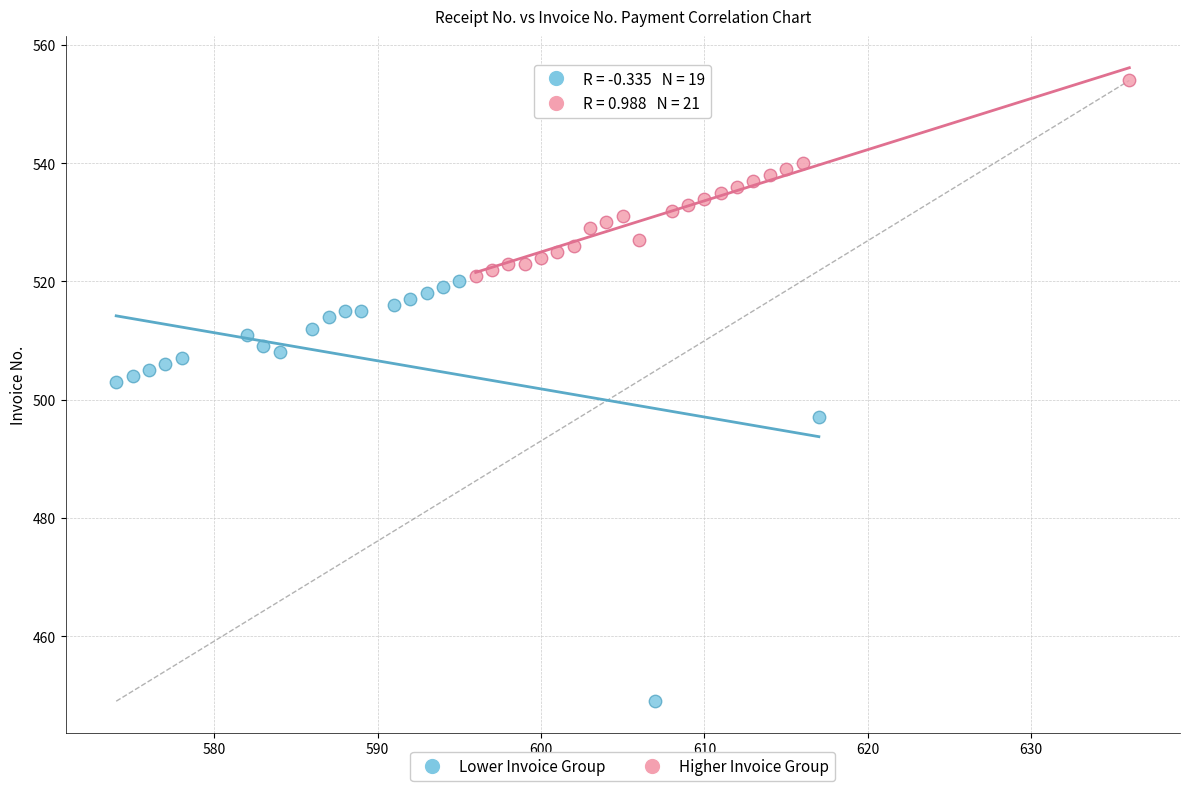

Which series reaches the minimum Y coordinate?

Lower Invoice Group